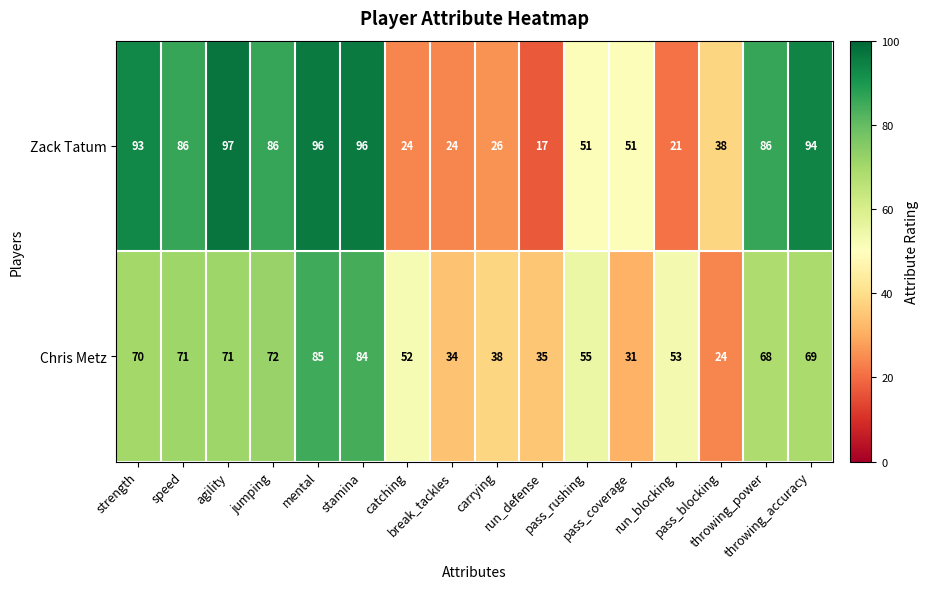

Which series has the widest spread of values?

Zack Tatum